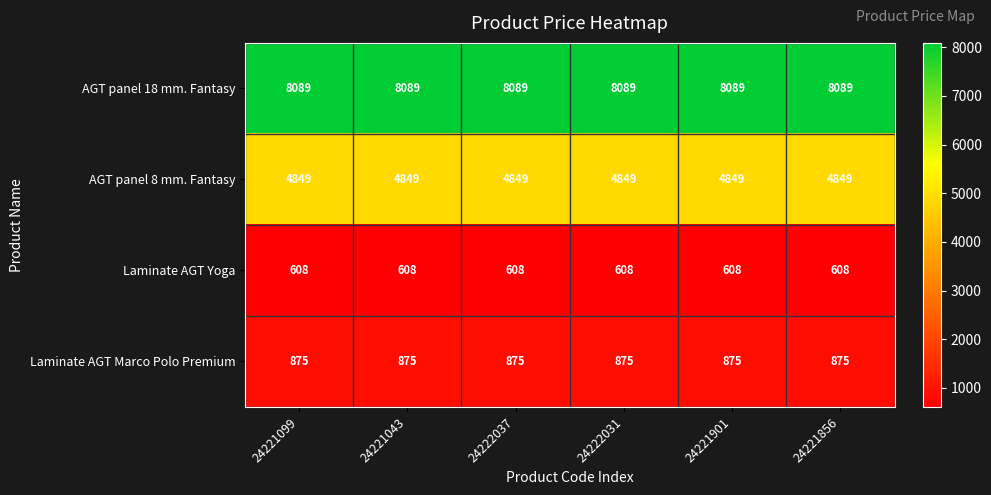

What is the spread (max minus min) of values at 24221099?

7481